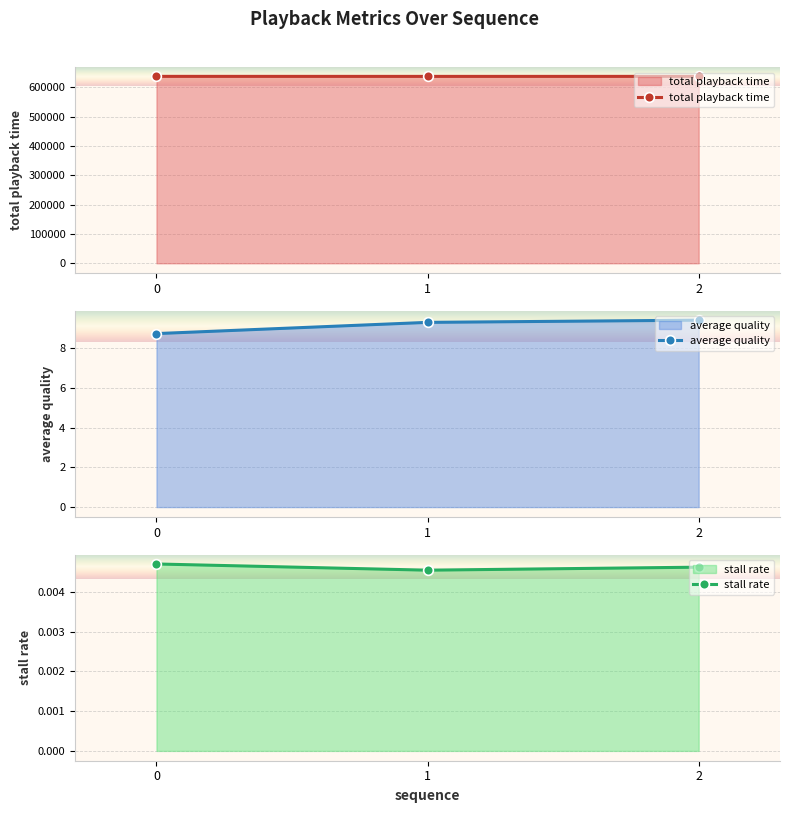

How many categories are shown in the chart?

3